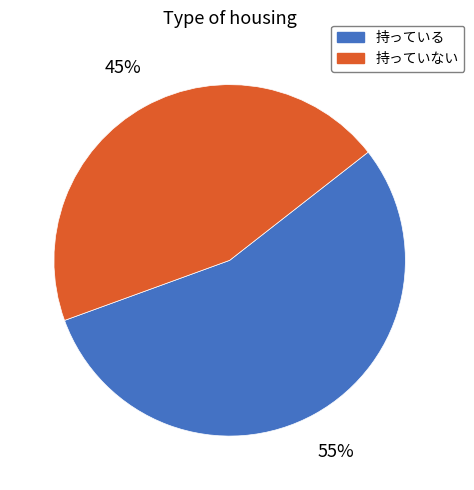

To the nearest percent, what portion does 持っている represent?

55%